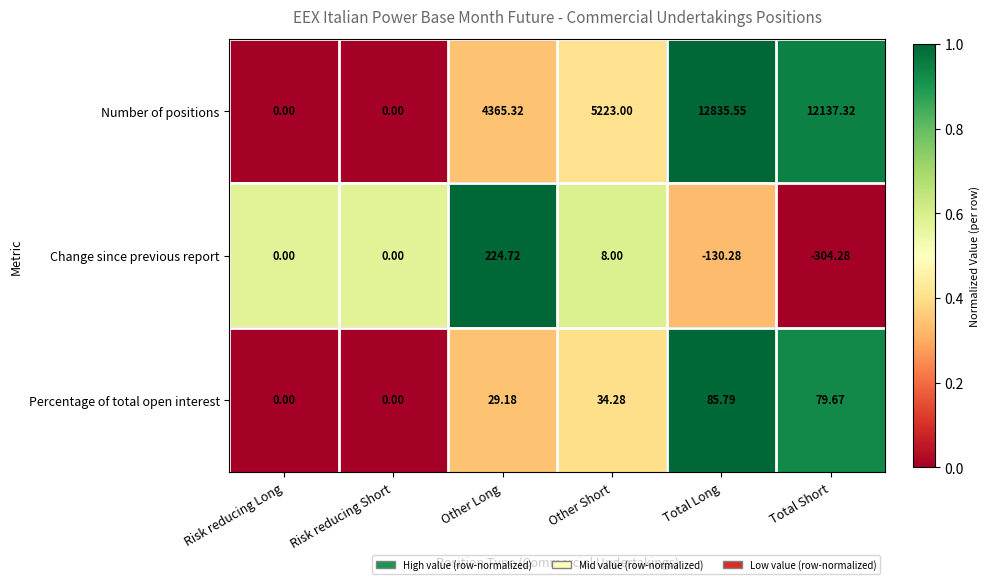

Where does the Percentage of total open interest series first go above 34?

Other Short